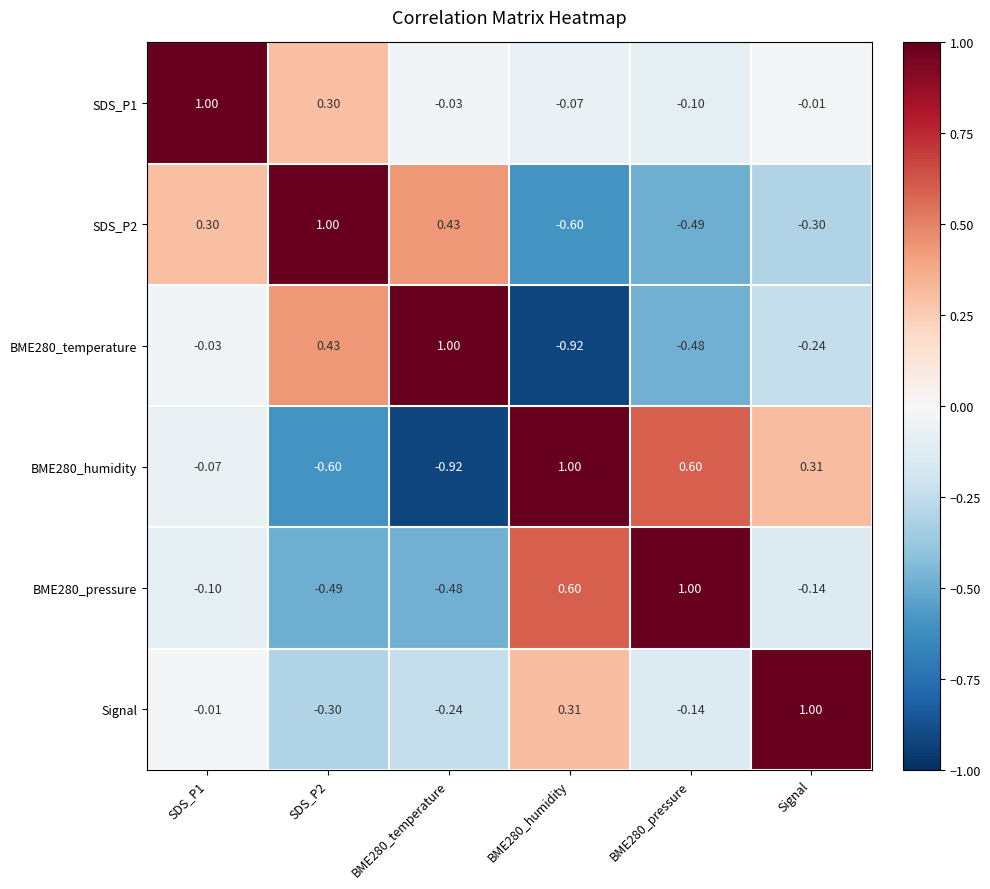

Which series changed the most between BME280_humidity and BME280_pressure?

Signal